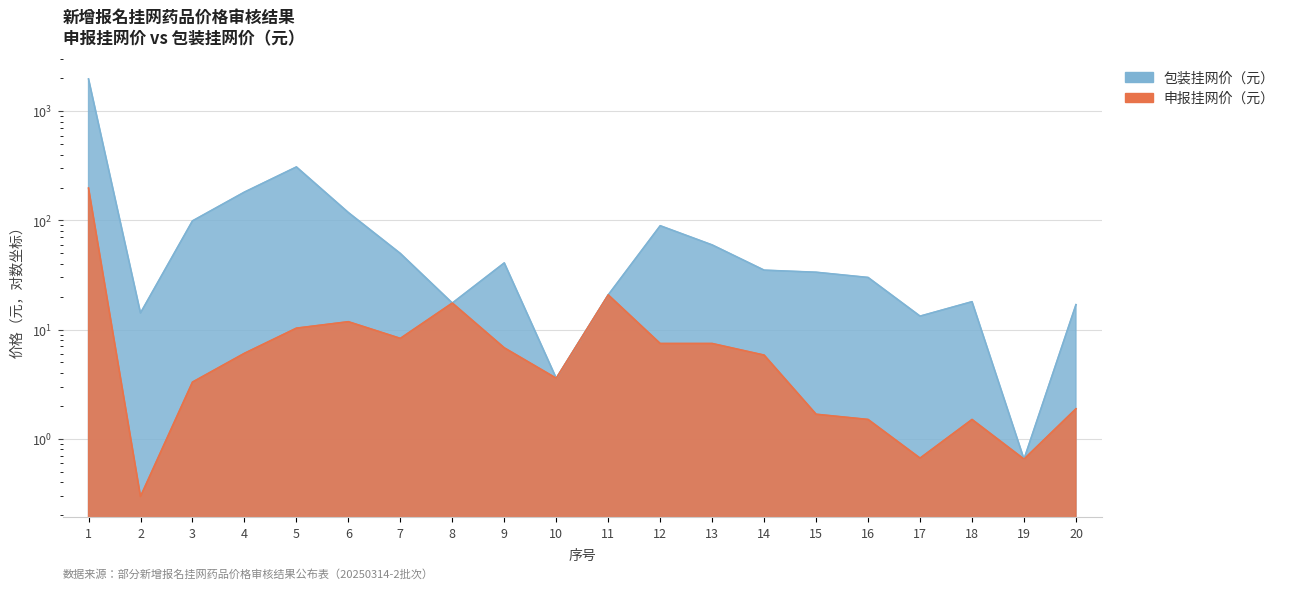

Reading right to left, extract all data points from this chart.

申报挂网价（元）: 1.9	0.7	1.5	0.7	1.5	1.7	5.8	7.5	7.5	20.8	3.6	6.8	17.5	8.3	11.8	10.3	6.1	3.3	0.3	198.0
包装挂网价（元）: 16.9	0.7	18.0	13.3	30.0	33.5	35.0	59.6	89.4	20.8	3.6	40.8	17.5	49.8	118.0	309.0	181.8	99.0	14.2	1980.0